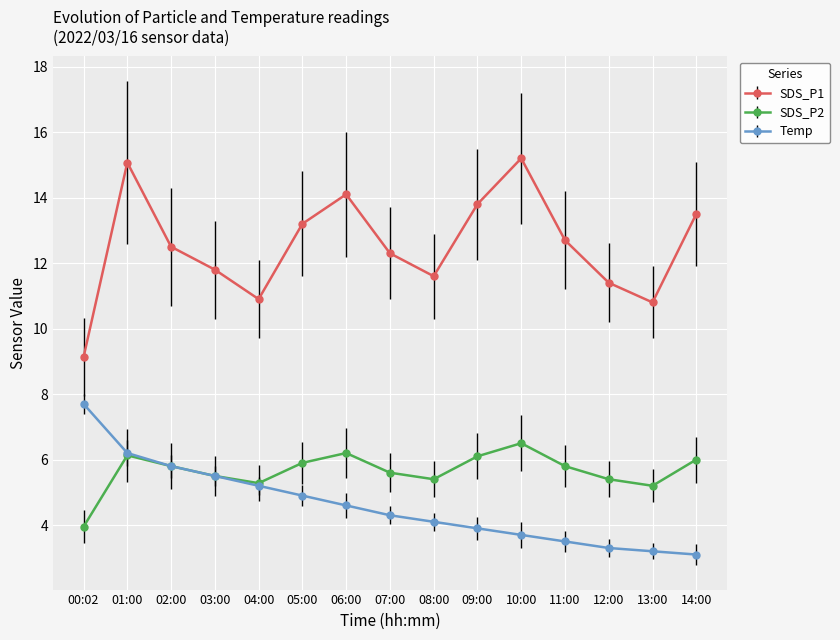

True or false: SDS_P1 and Temp intersect in this chart.

False